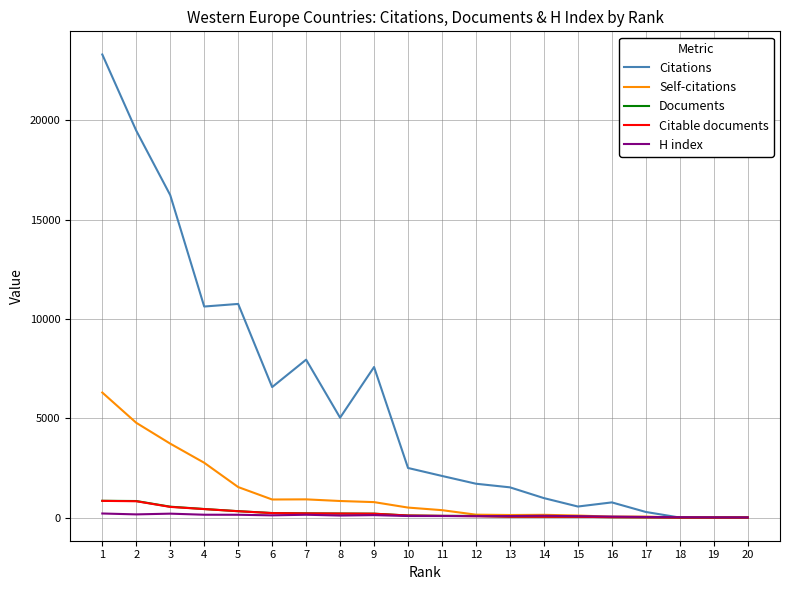

The value of Documents at 1 is 845. True or false?

True